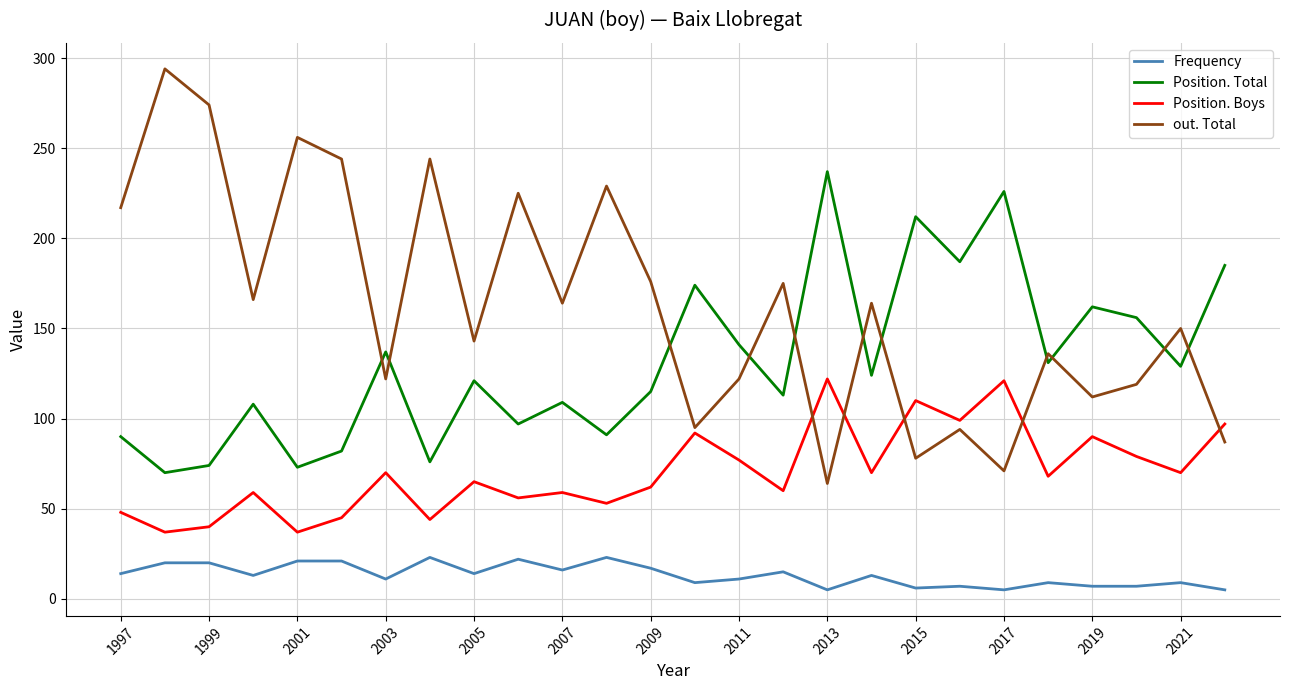

How many distinct data groups are displayed?

4